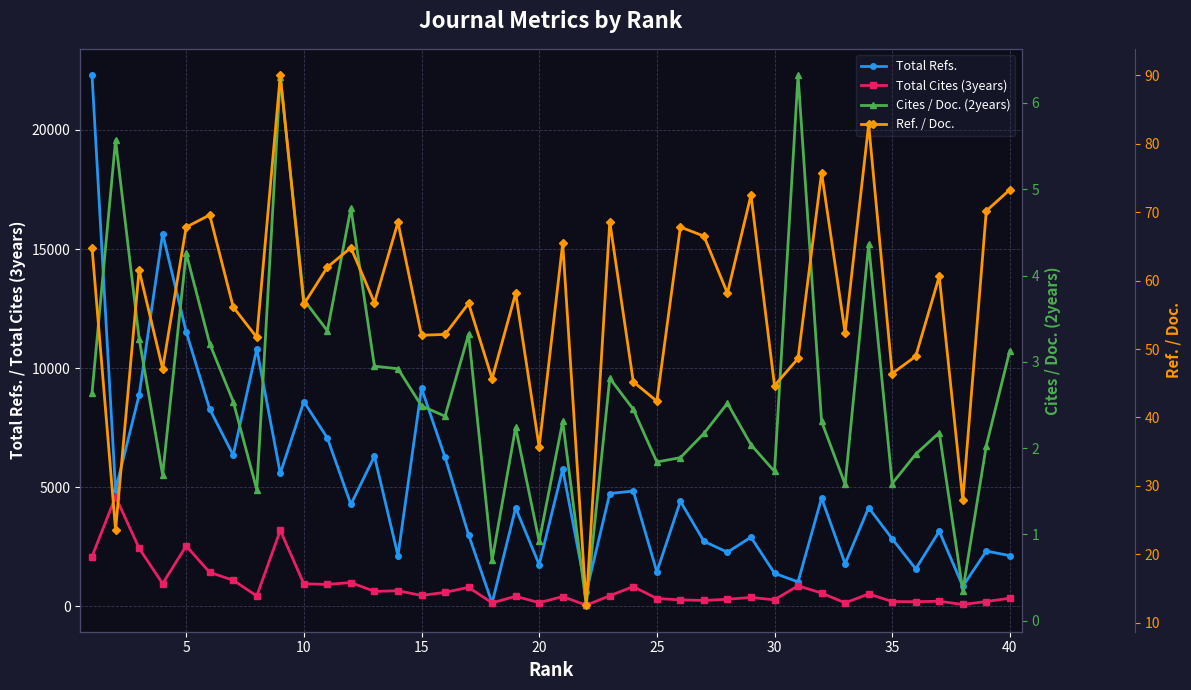

What is the highest value of the Total Refs. series?

22295